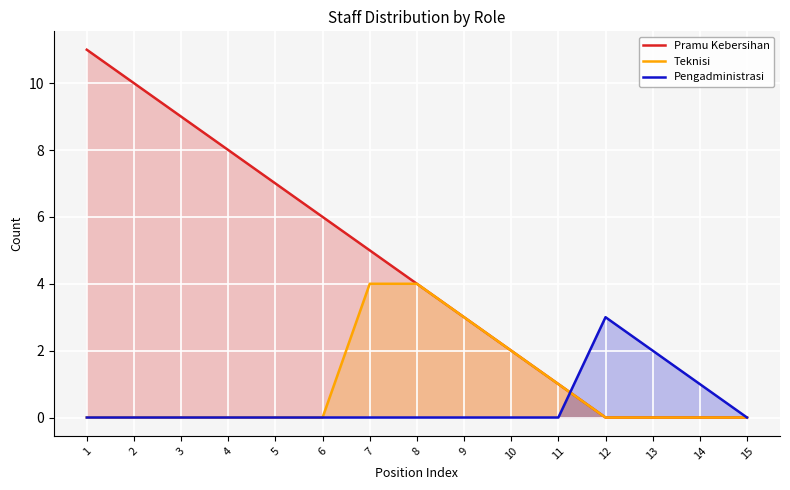

Which series has the largest total across all categories?

Pramu Kebersihan